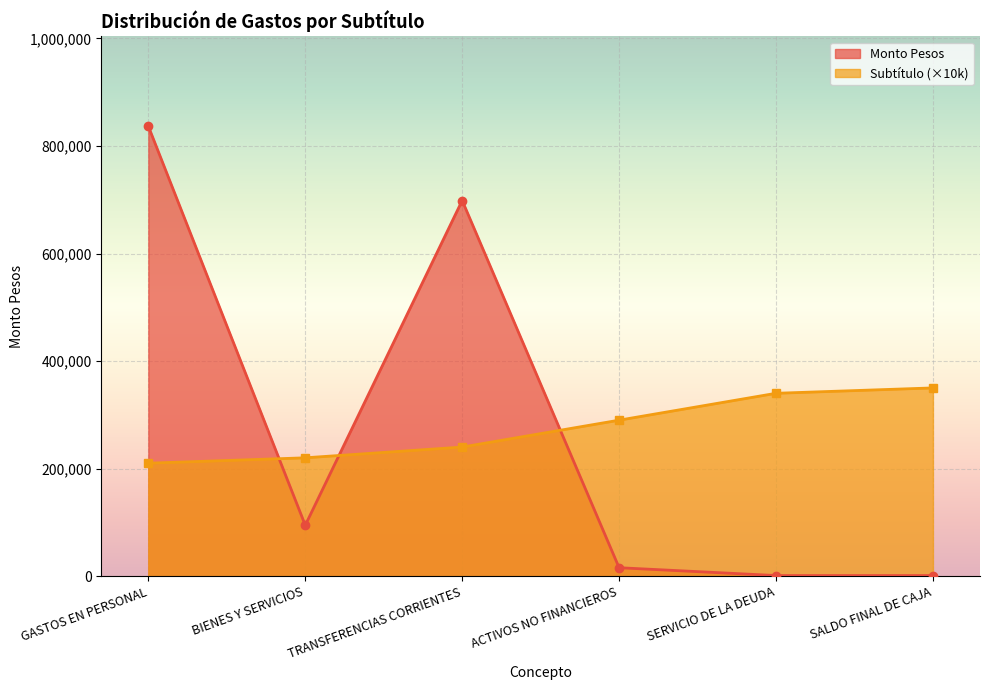

Which category has the lowest value in the Subtítulo series?

GASTOS EN PERSONAL